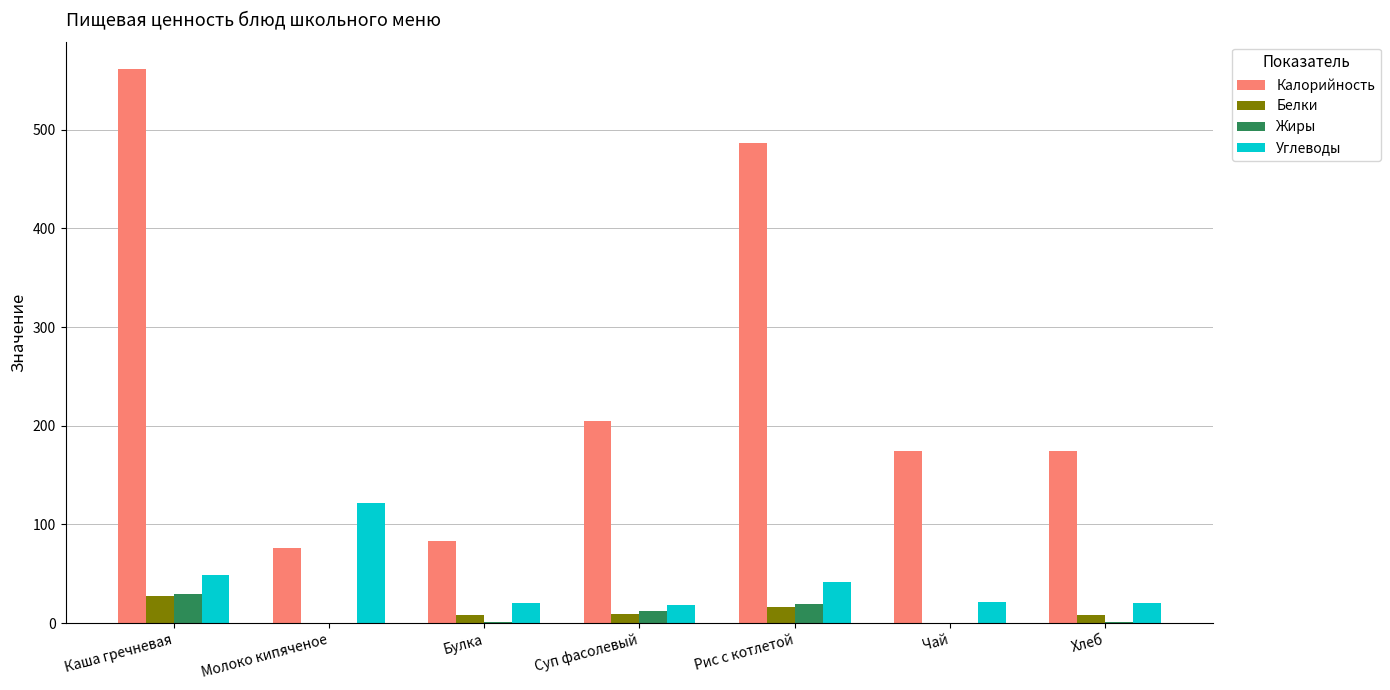

Which series changed the most between Булка and Чай?

Калорийность